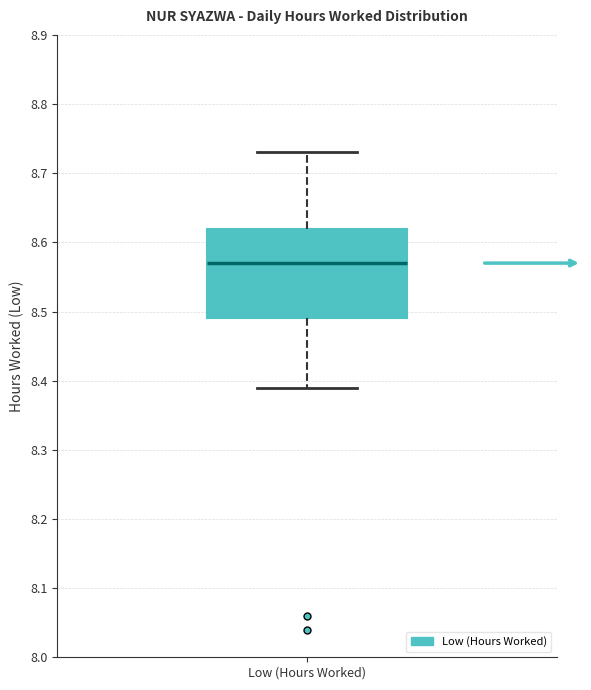

Where does the upper whisker of the box for Low (Hours Worked) end on the y-axis? The values are not printed on the chart, so give them approximately, as read against the axis.

8.73